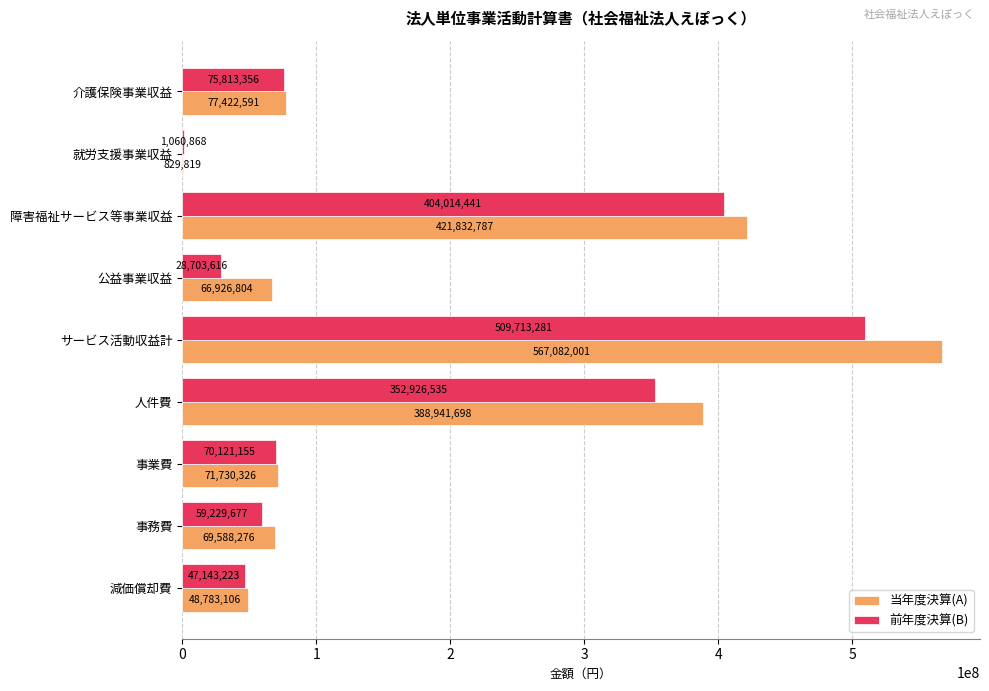

Where is 前年度決算(B) nearest to the value 255387074?

人件費